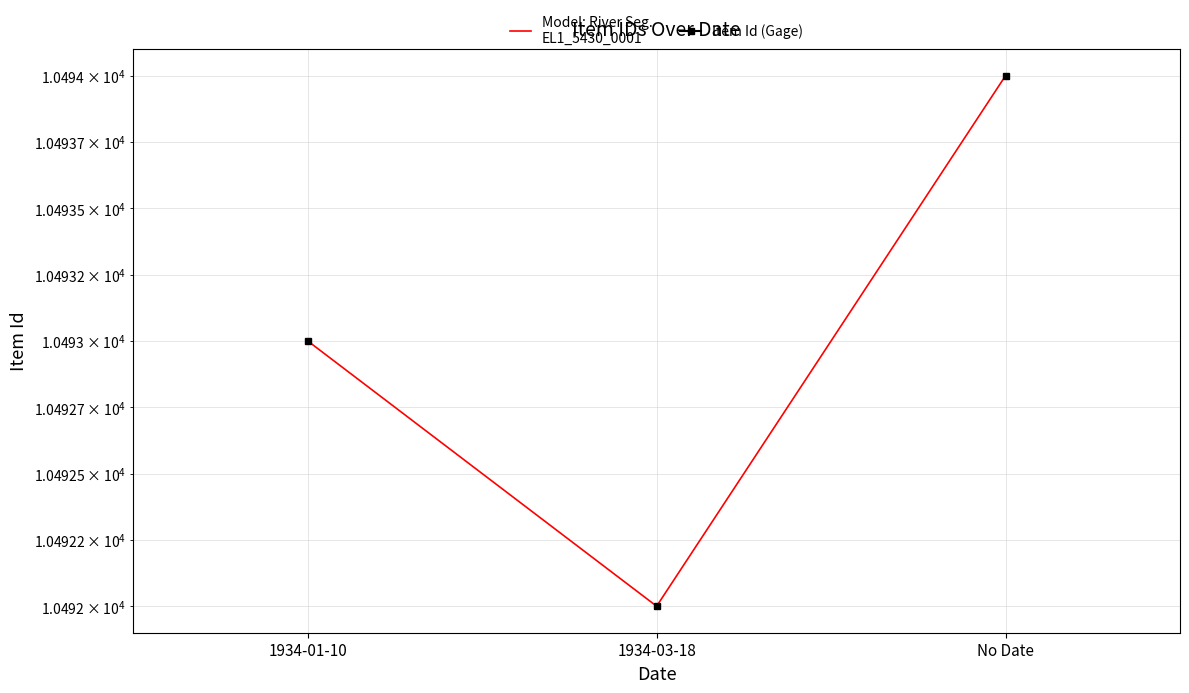

Read the value at 1934-03-18.

10492